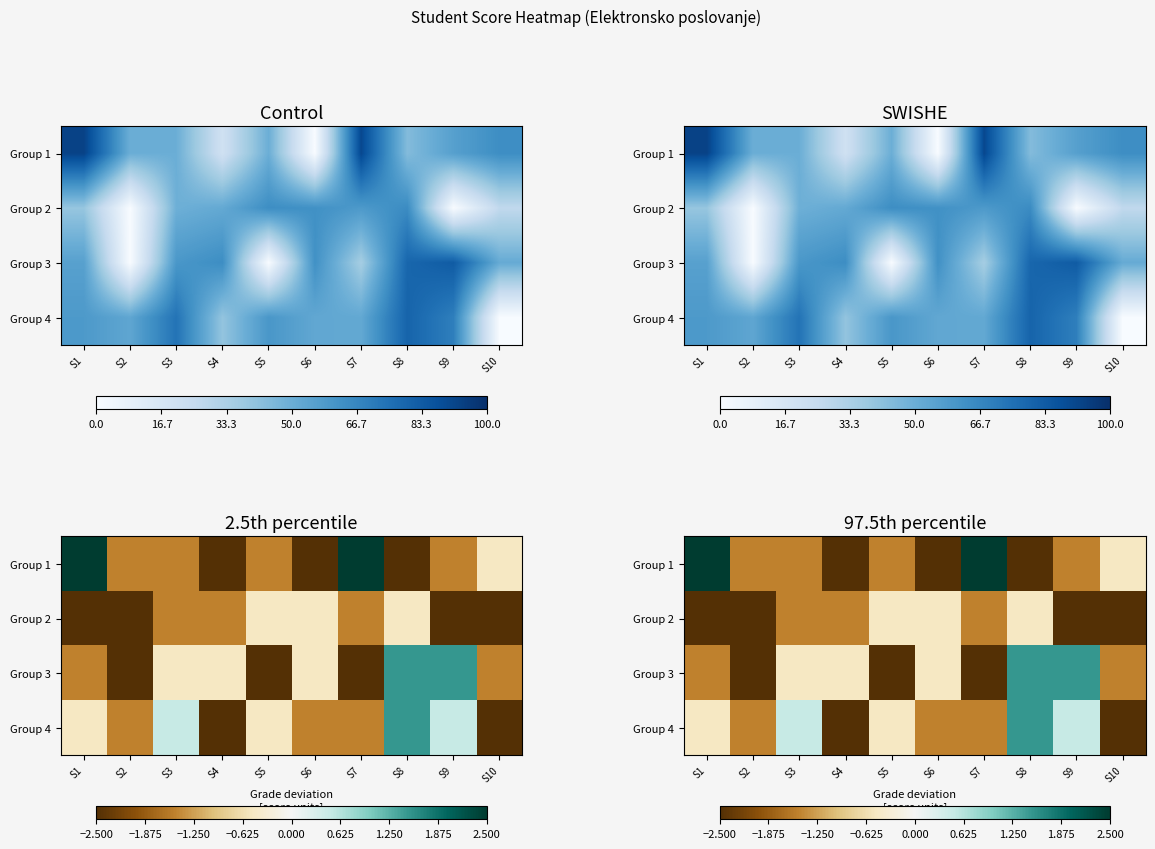

At S1, list the series in order from largest to smallest.

Group 1, Group 4, Group 3, Group 2